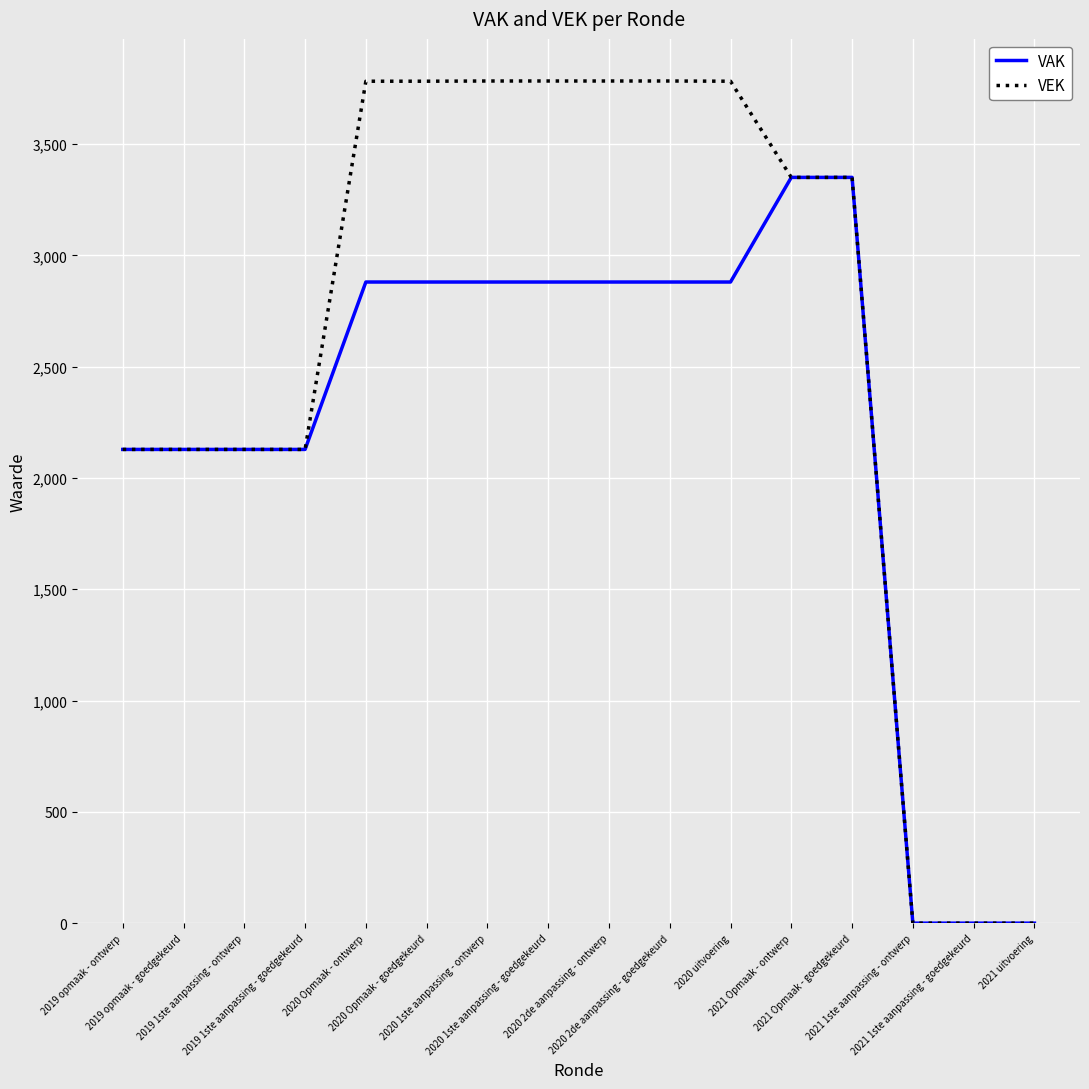

Read the VAK value at 2019 1ste aanpassing - goedgekeurd, to the nearest 50.

2150